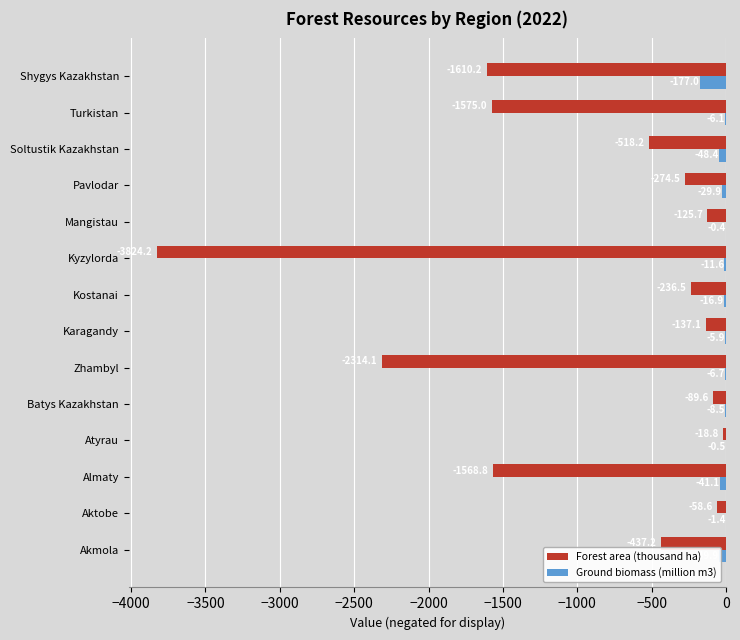

At which label is Forest area (thousand ha) closest to -1921?

Shygys Kazakhstan